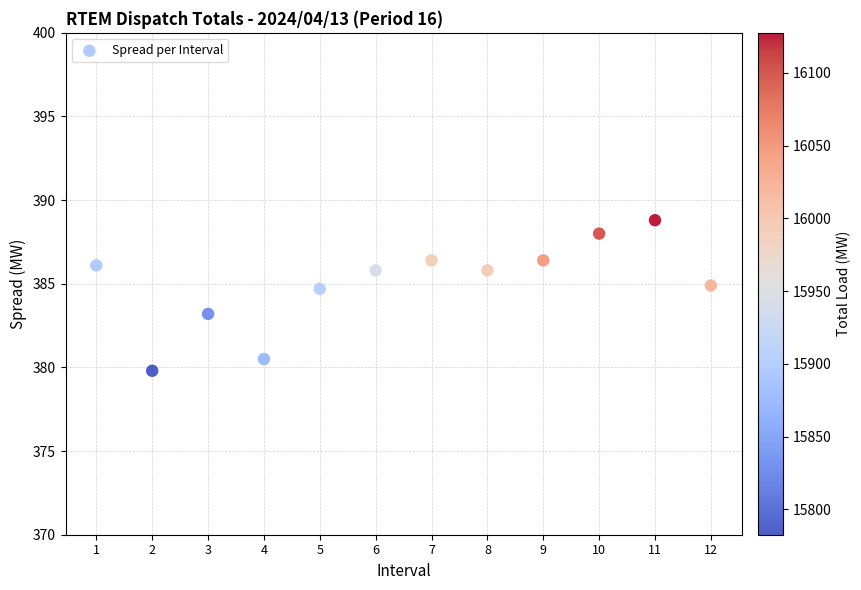

What is the range of X values (max minus min)?

11.0